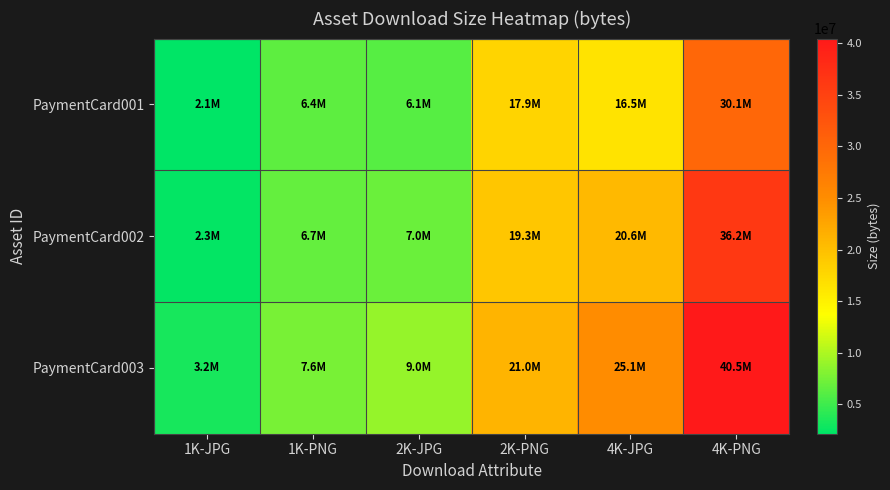

Which series has the largest total across all categories?

PaymentCard003